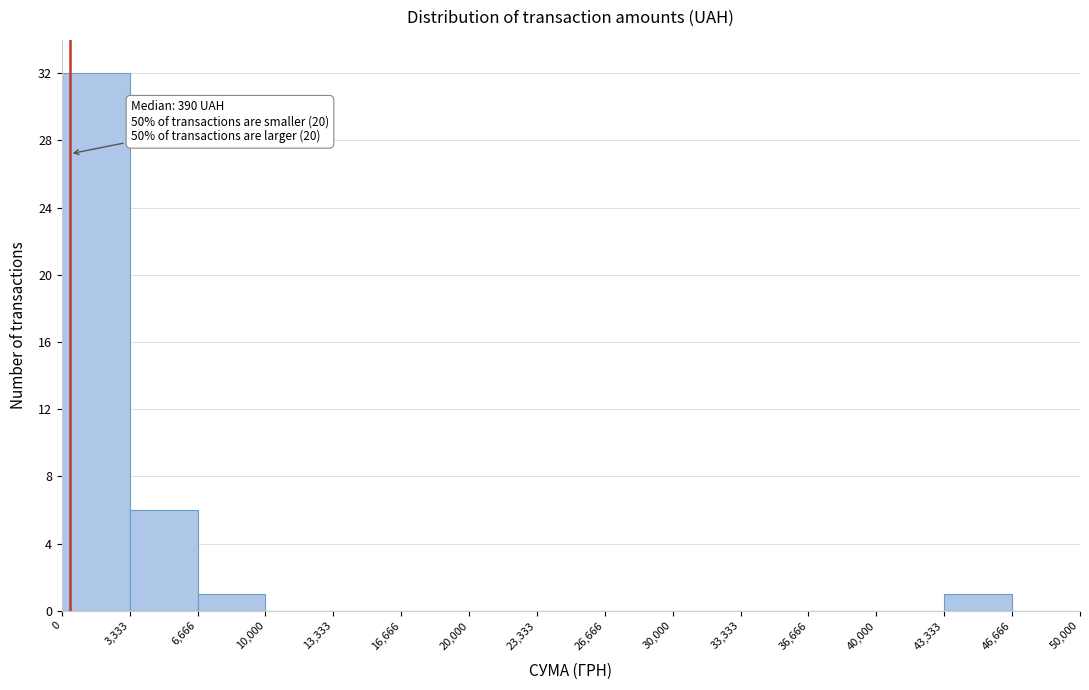

Over which range of the x-axis is the bar tallest?

0 to 3,333